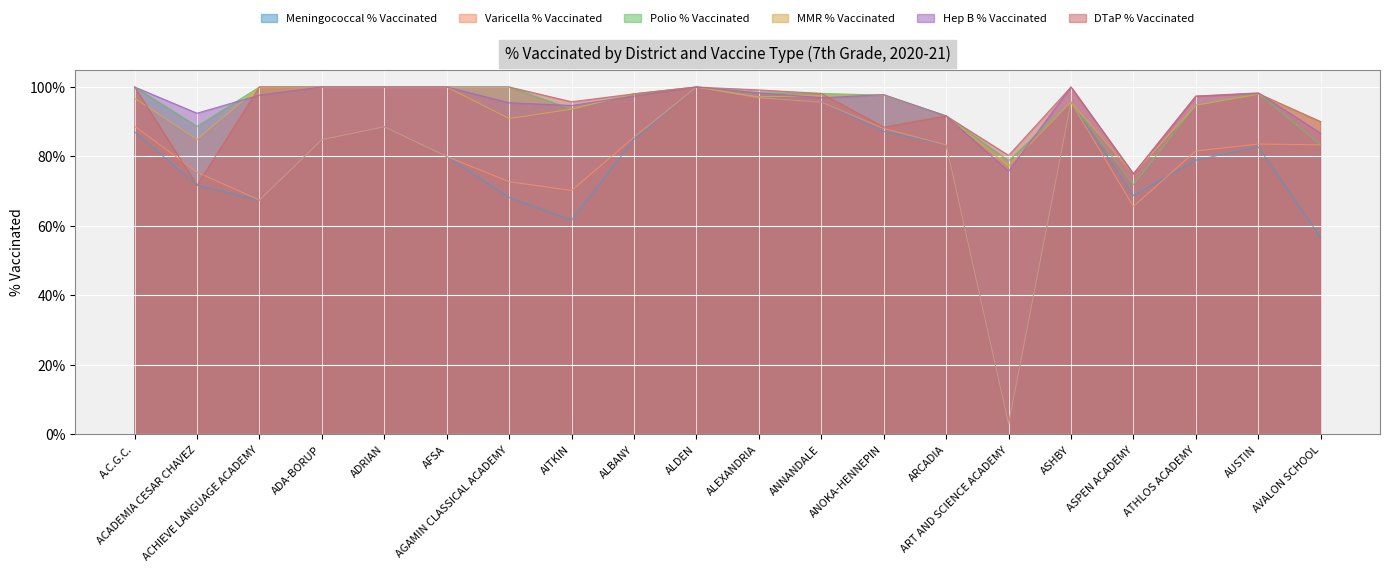

How many lines are shown in the chart?

6